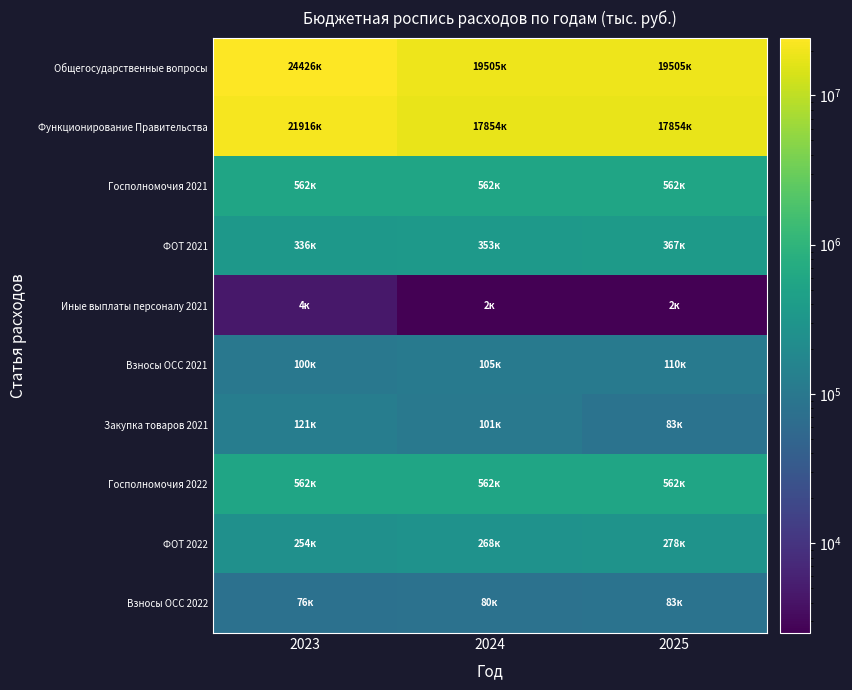

What is the minimum value shown in the chart?

2500